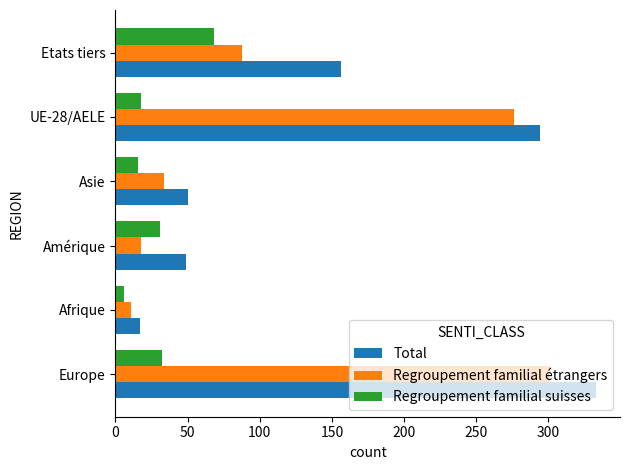

Which category has the lowest value across all series?

Afrique